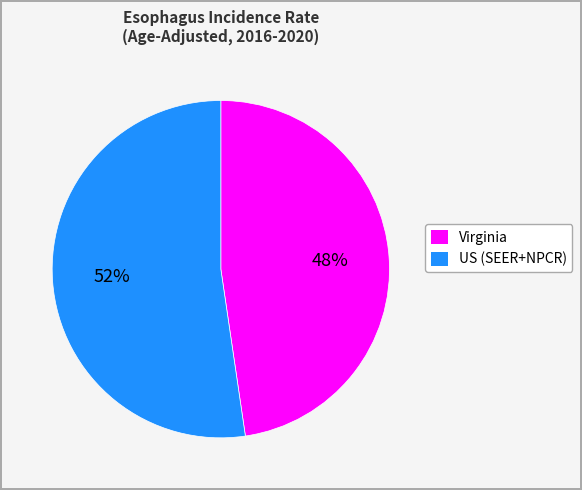

The Virginia slice represents 56% of the pie. True or false?

False